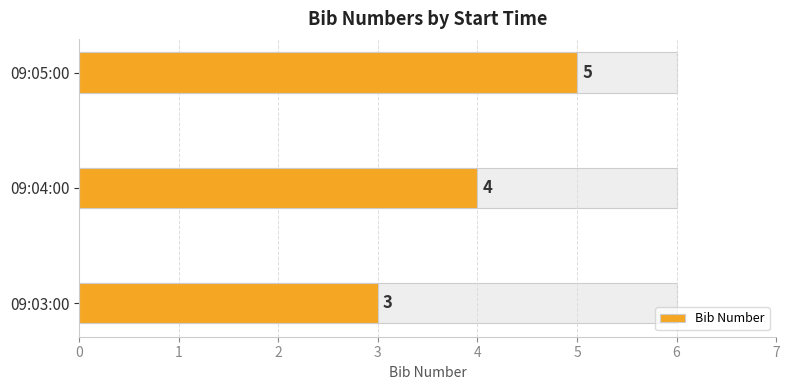

What is the value of the 2nd bar from the left?

4